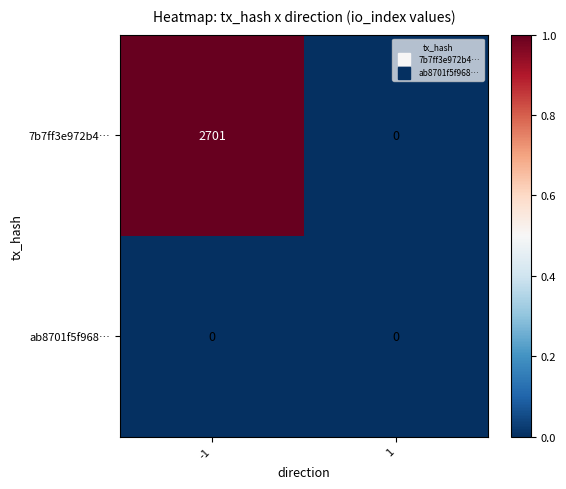

What is the total value across all series at -1?

2701